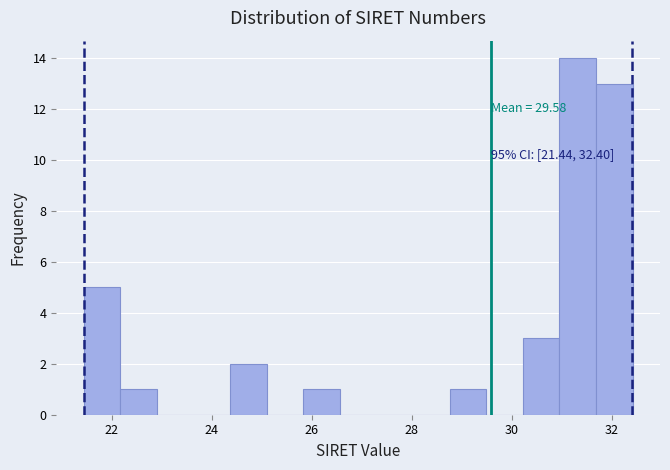

Around what value on the x-axis is the tallest bar? Give the approximate position of its centre, as read against the axis.

31.4